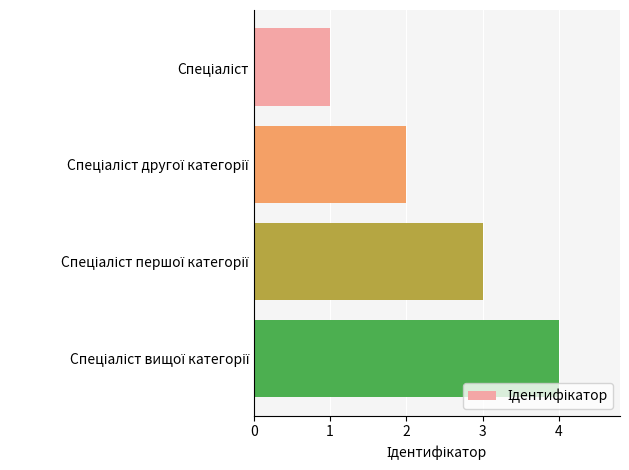

What is the maximum value shown in the chart?

4